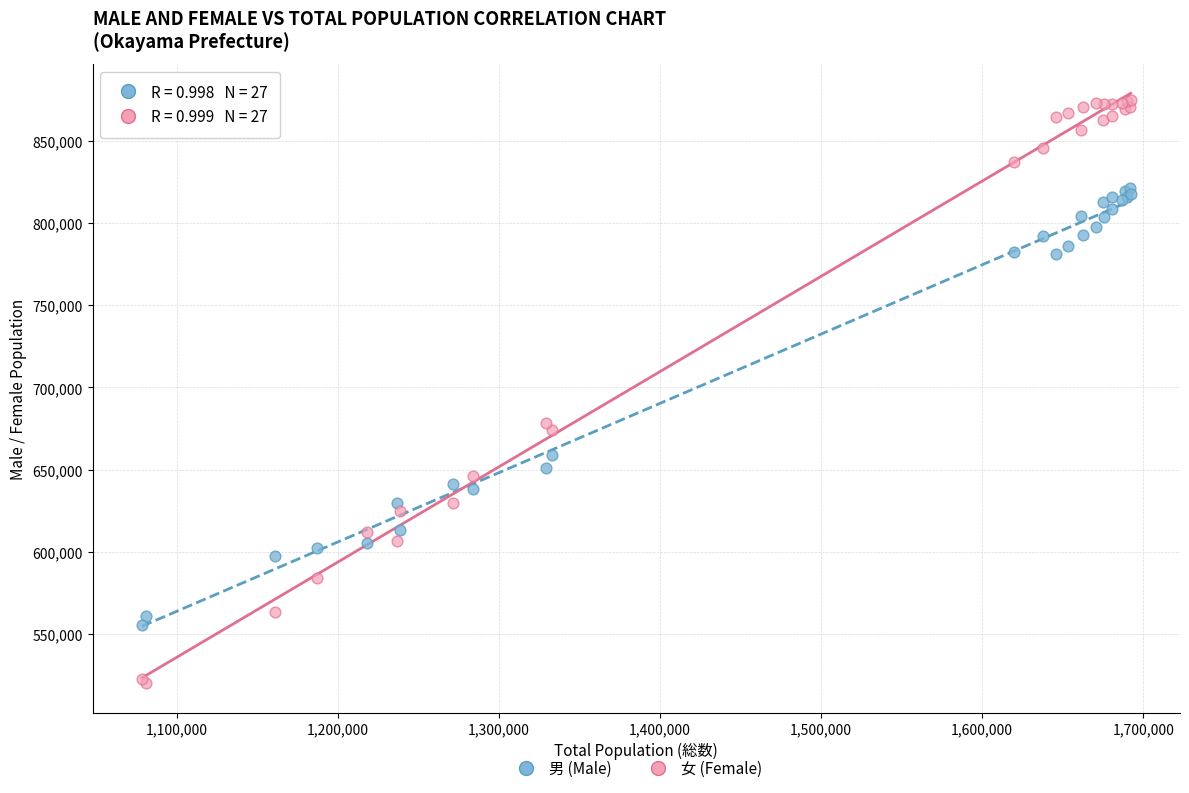

Across all series, what Y value is closest to 697410?

678161